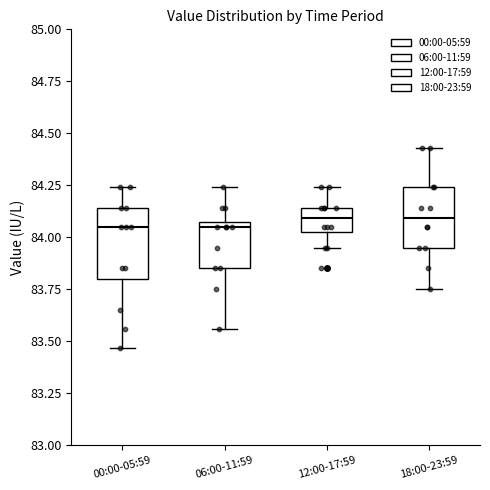

Reading left to right, transcribe this box plot: for each box, give where its median line is, the range the box spans, and where its two whiskers end, as read against the y-axis. The values are not printed on the chart, so give them approximately, as read against the axis.

00:00-05:59: median 84.05, box 83.80 to 84.15, whiskers 83.45 to 84.25
06:00-11:59: median 84.05 (just below the box's upper edge), box 83.85 to 84.05, whiskers 83.55 to 84.25
12:00-17:59: median 84.10, box 84.05 to 84.15, whiskers 83.95 to 84.25
18:00-23:59: median 84.10, box 83.95 to 84.25, whiskers 83.75 to 84.45